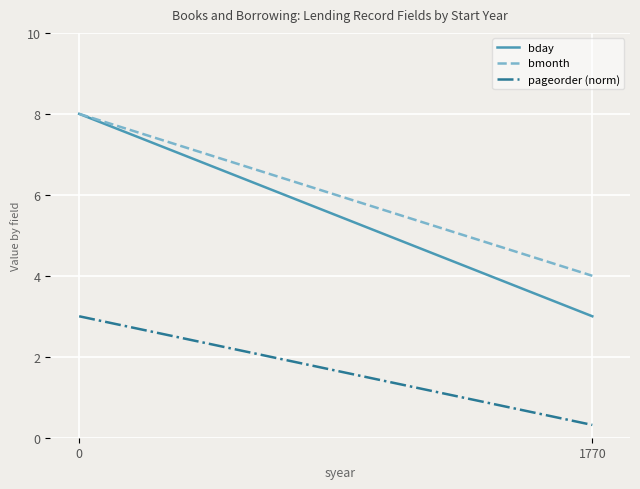

Reading left to right, what are all the values shown in this chart?

bday: 0=8.0	1770=3.0
bmonth: 0=8.0	1770=4.0
pageorder (norm): 0=3.0	1770=0.3